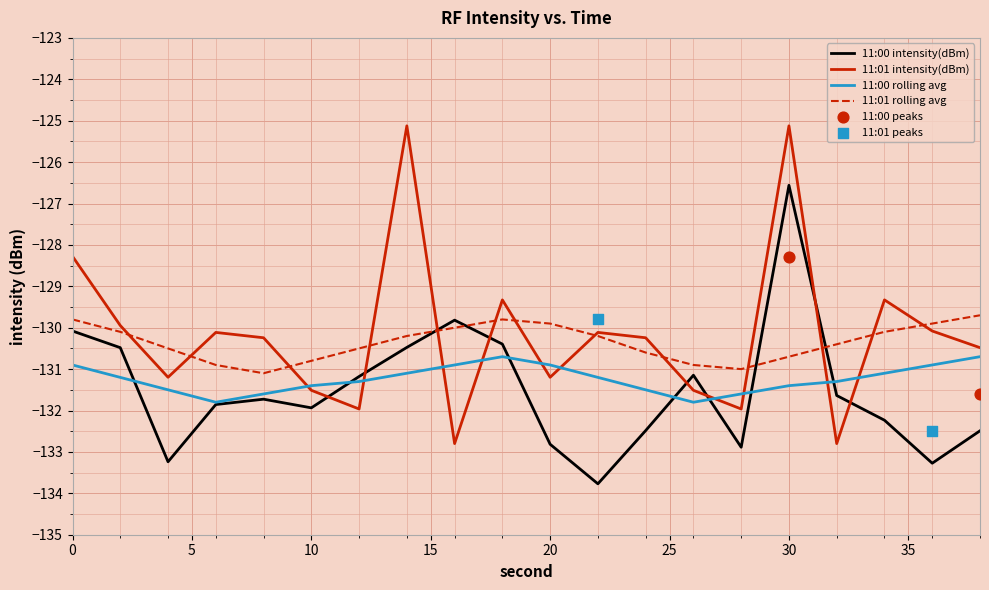

Which series reaches the minimum Y coordinate?

11:00 intensity(dBm)